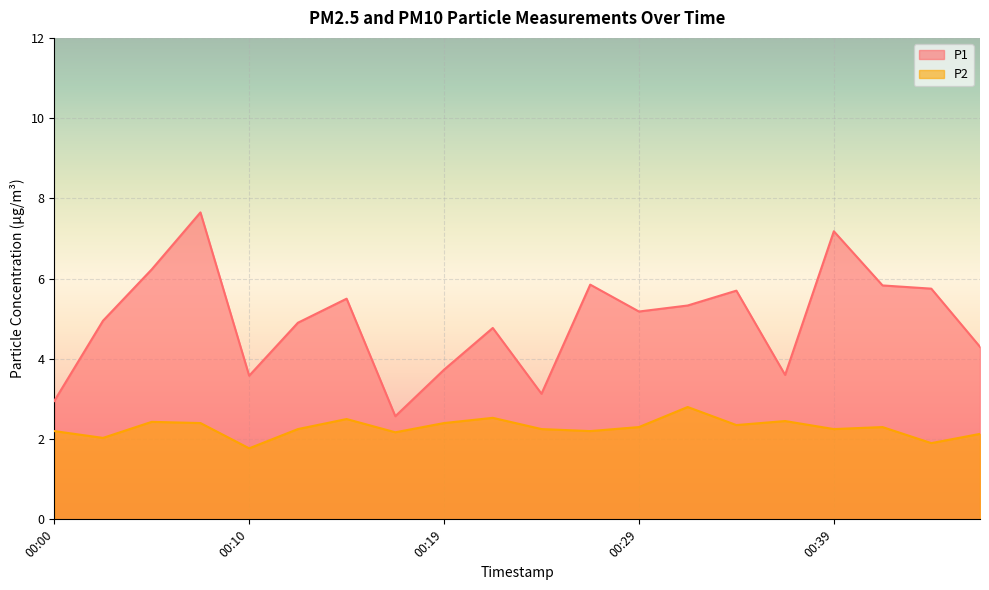

Which series has the largest total across all categories?

P1